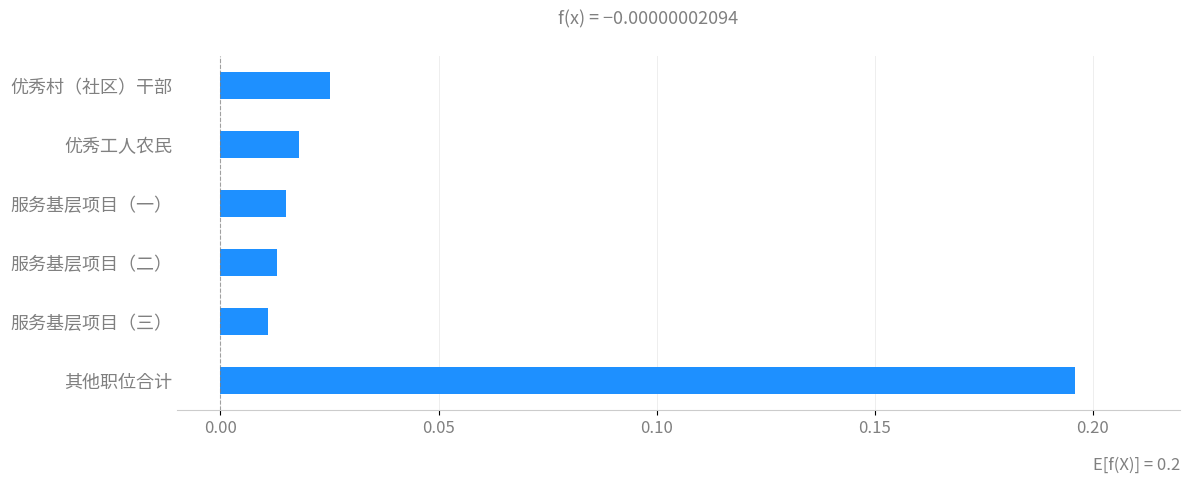

Which has a higher value, 其他职位合计 or 优秀工人农民?

其他职位合计